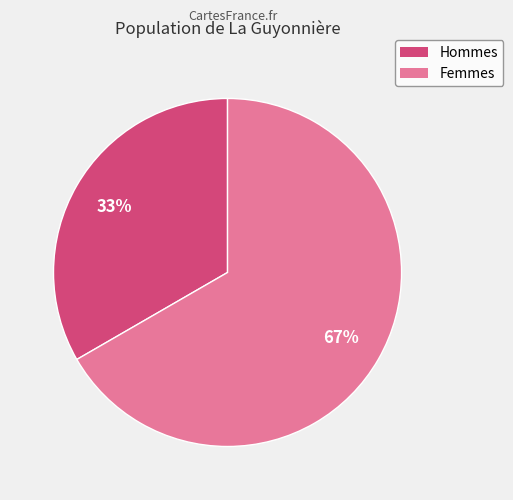

To the nearest percent, what is the average slice percentage?

50%